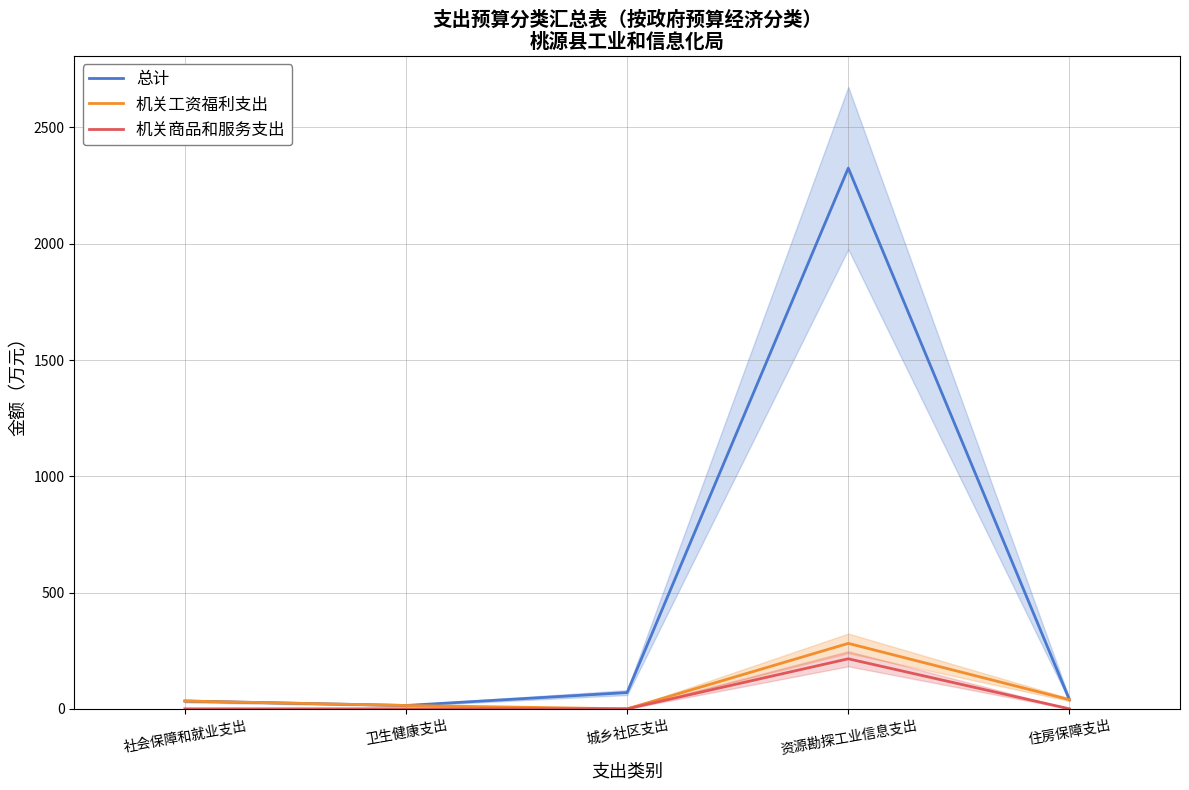

Between 卫生健康支出 and 资源勘探工业信息支出, which is larger?

资源勘探工业信息支出